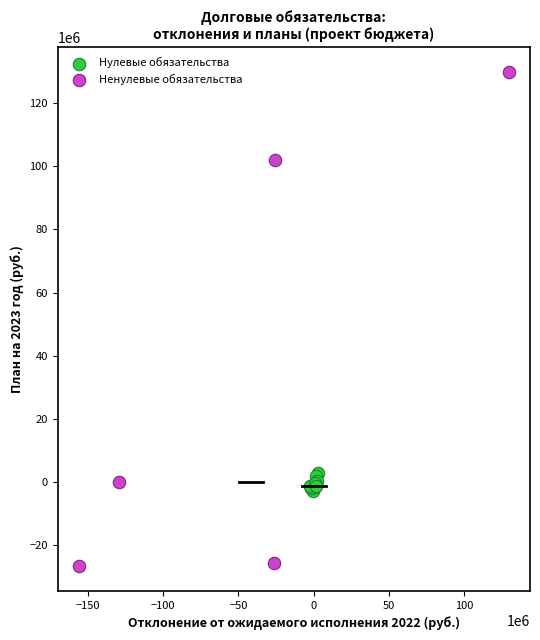

What are all the series names shown in the legend?

Нулевые обязательства, Ненулевые обязательства